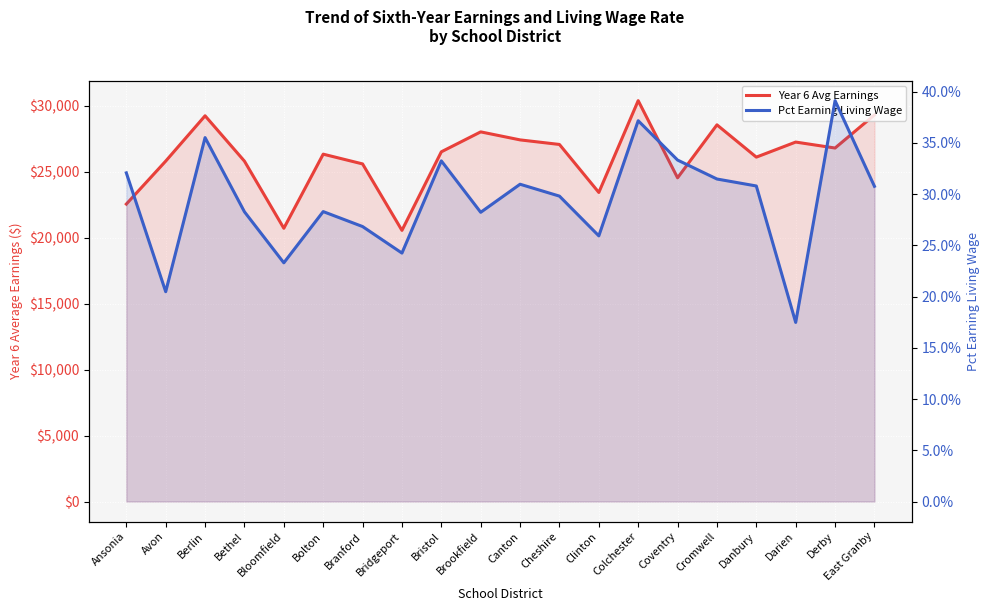

Which category has the lowest value across all series?

Darien